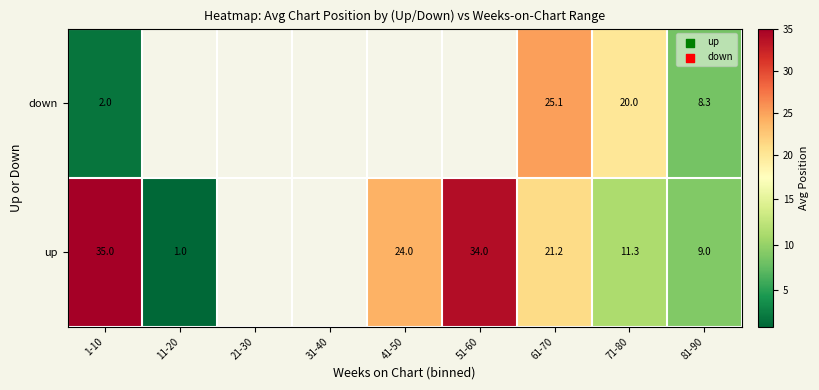

What is the total value across all series at 81-90?

17.3